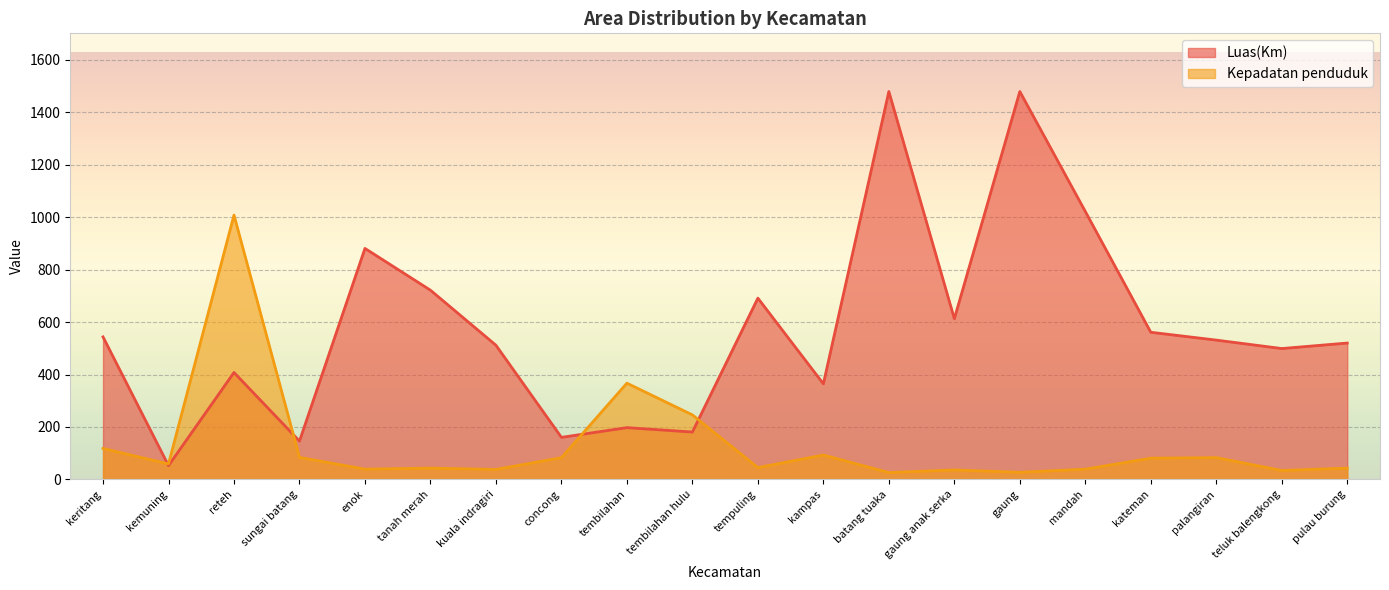

What is the label of the 7th point from the left?

kuala indragiri